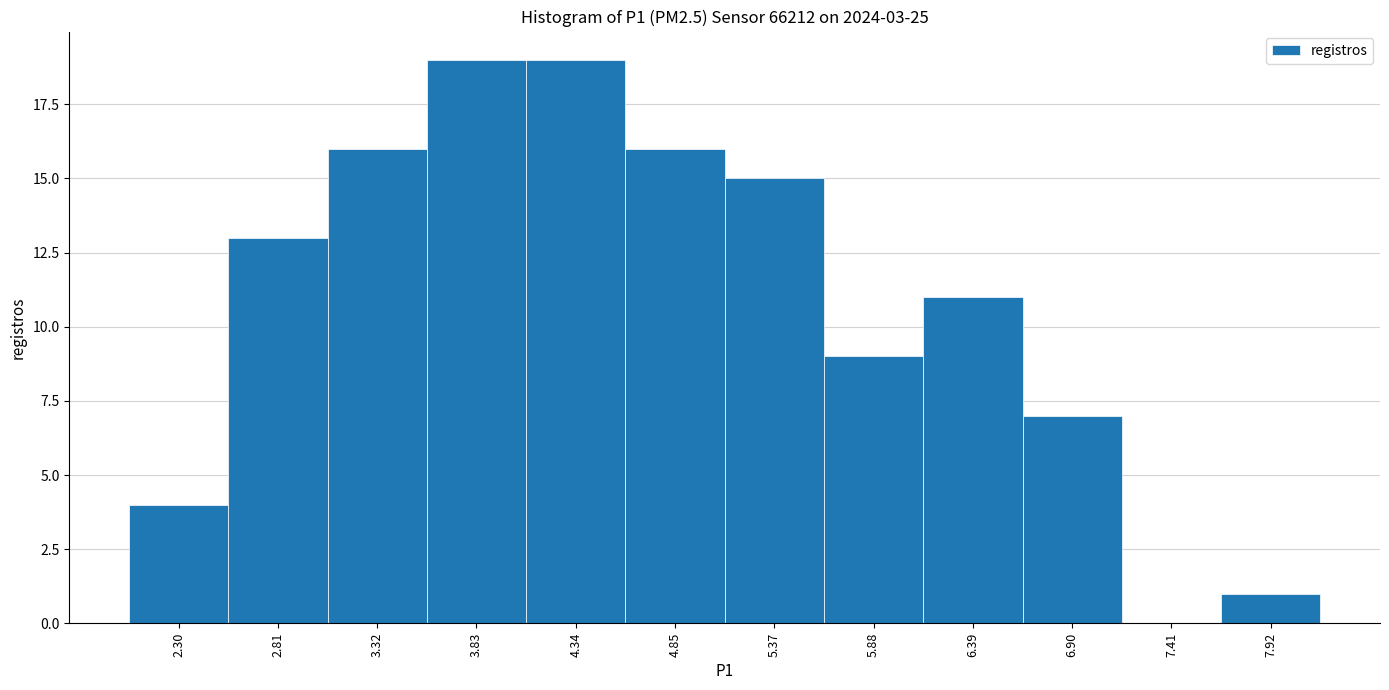

Reading right to left, extract all data points from this chart.

7.92=1	7.41=0	6.90=7	6.39=11	5.88=9	5.37=15	4.85=16	4.34=19	3.83=19	3.32=16	2.81=13	2.30=4